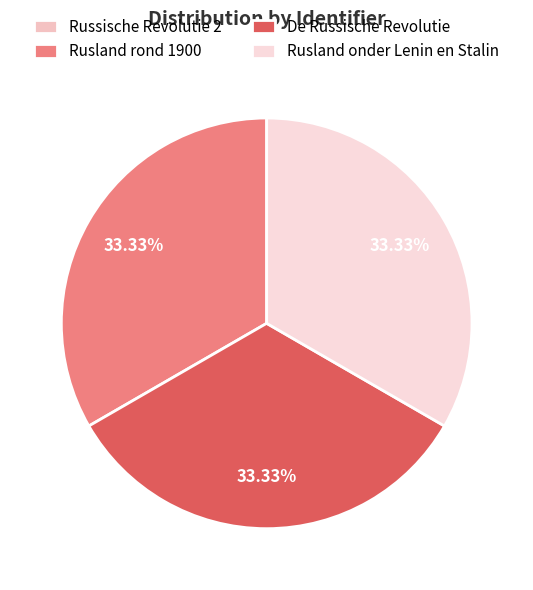

Between Rusland onder Lenin en Stalin and Rusland rond 1900, which is larger?

Rusland onder Lenin en Stalin